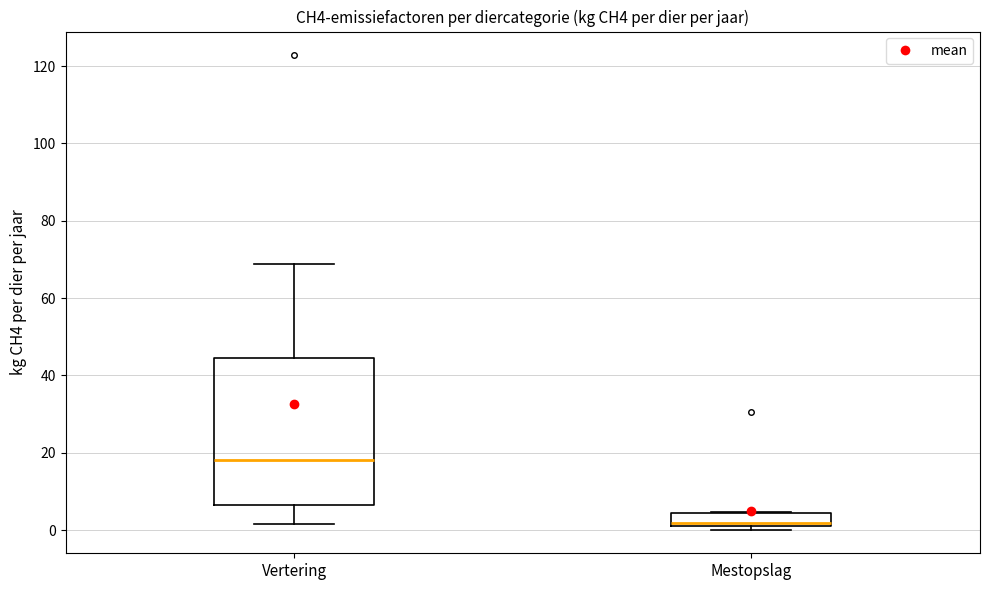

Which box has the highest median line?

Vertering